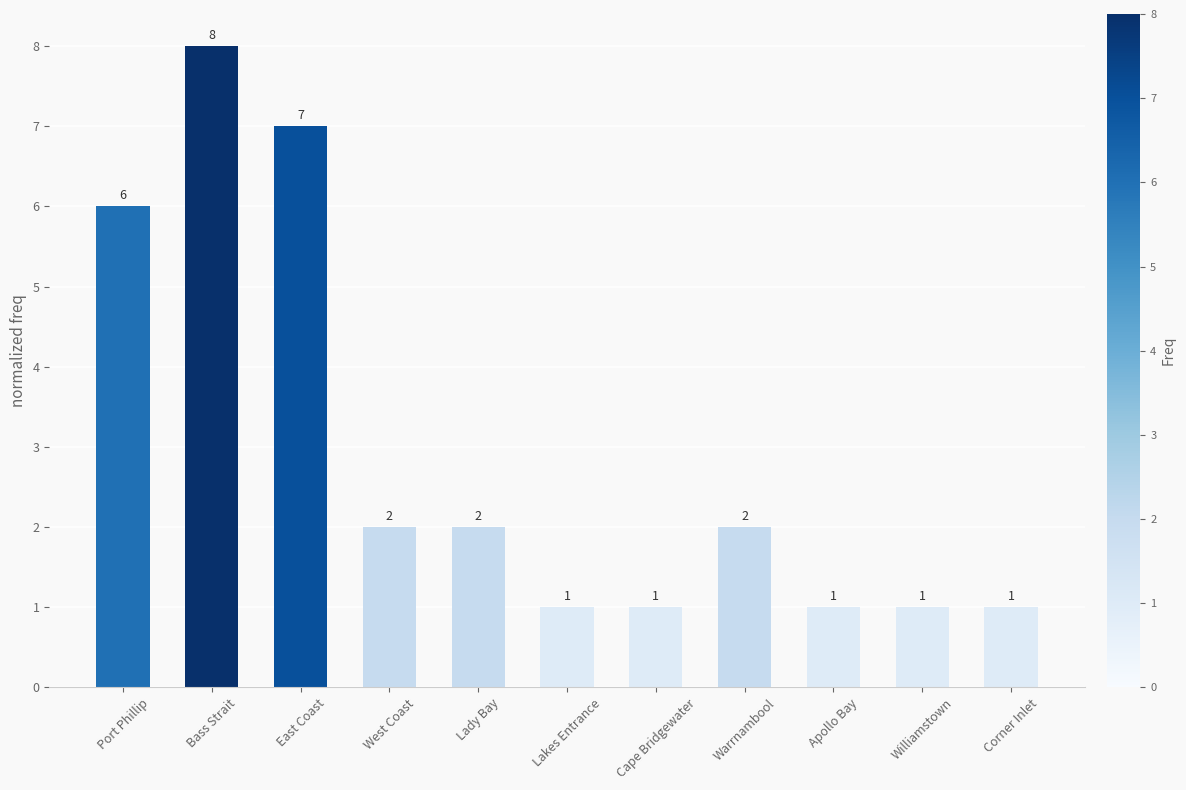

What is the smallest value displayed?

1